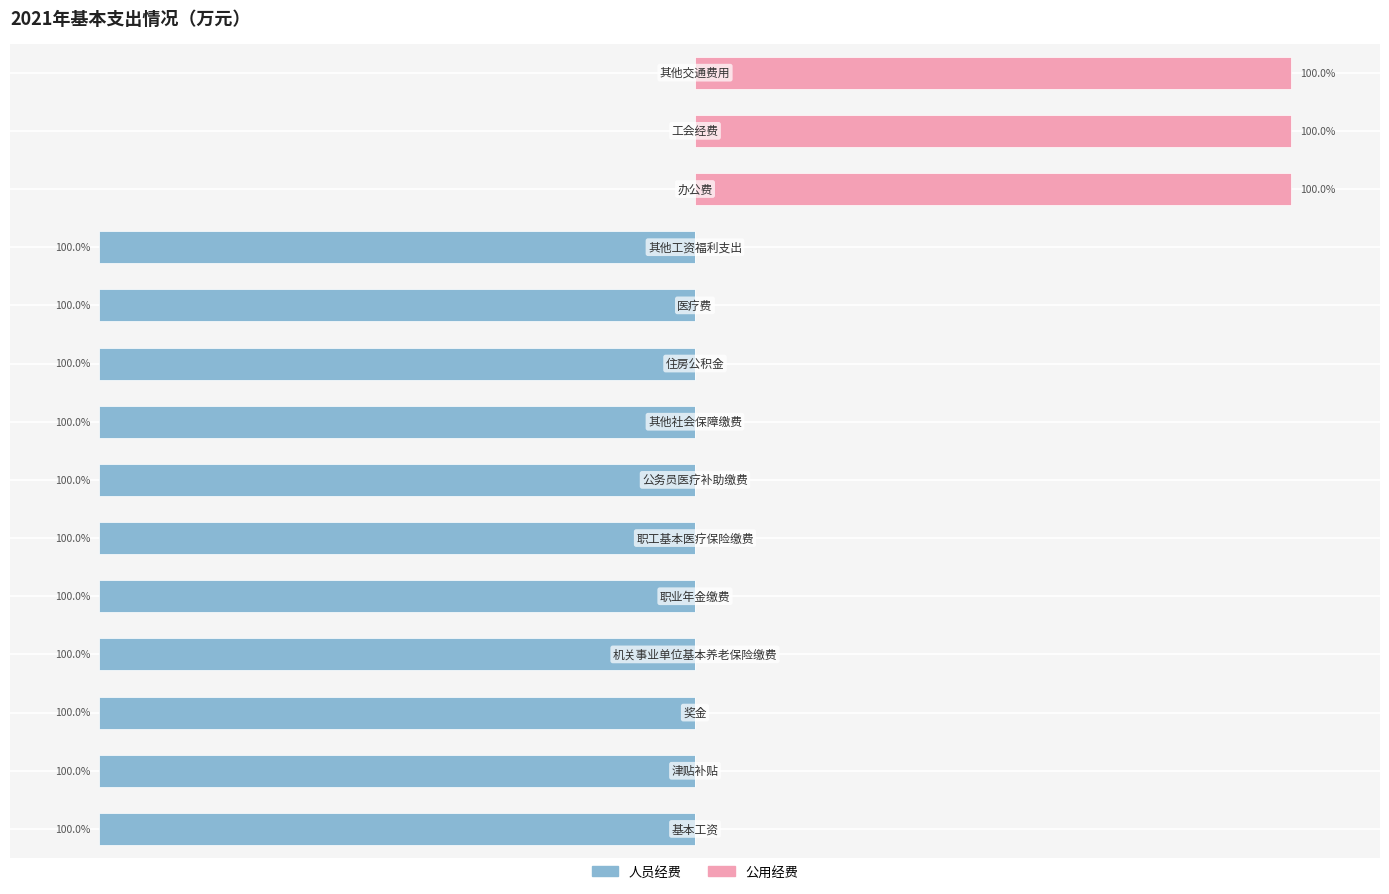

At 9, list the series in order from smallest to largest.

人员经费, 公用经费